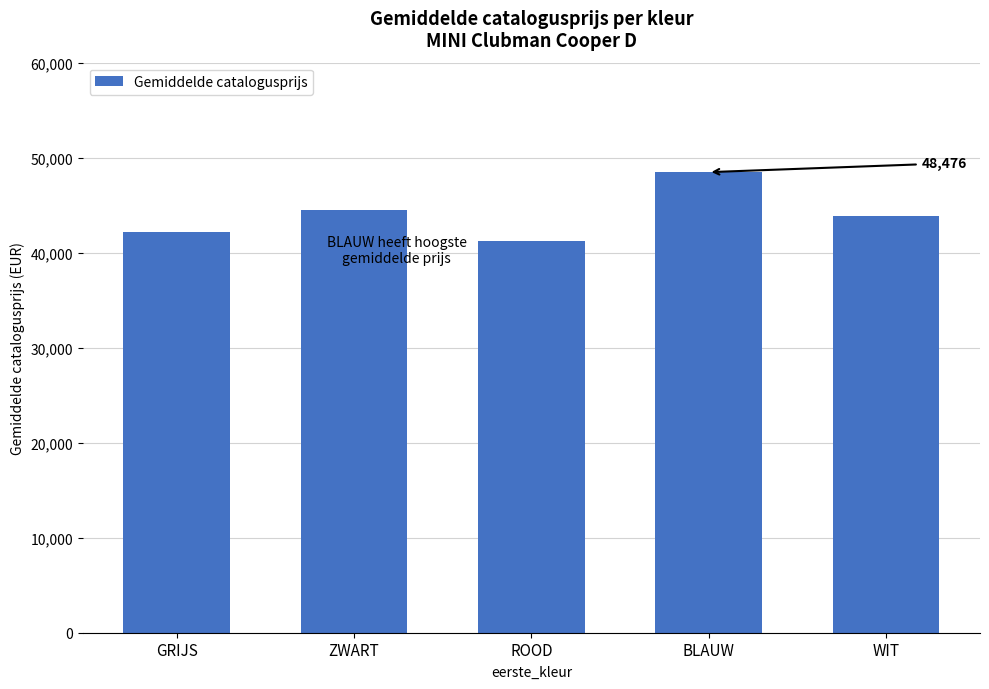

The value at BLAUW is 26977. True or false?

False